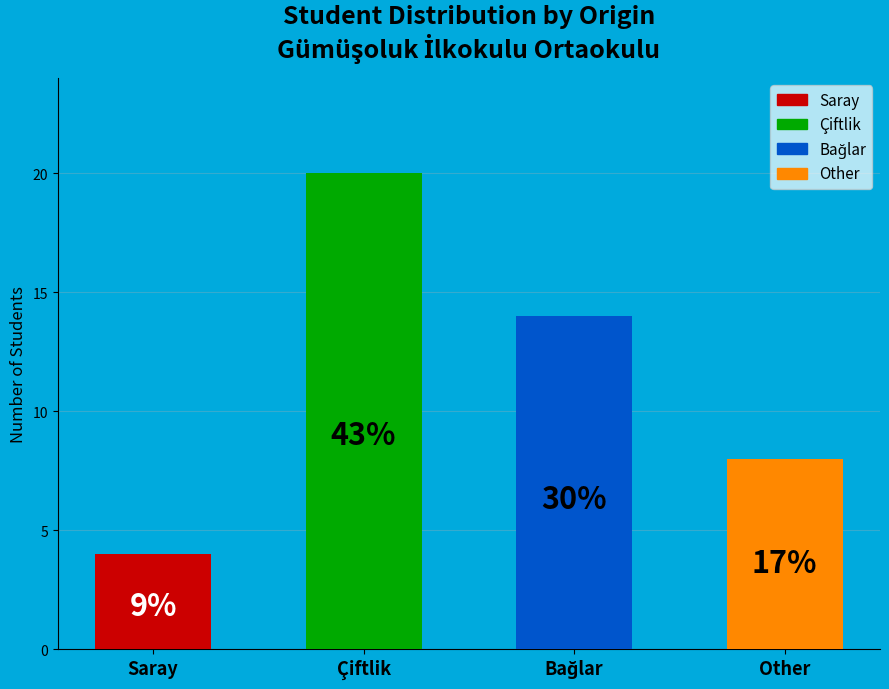

How many slices are in this pie chart?

4